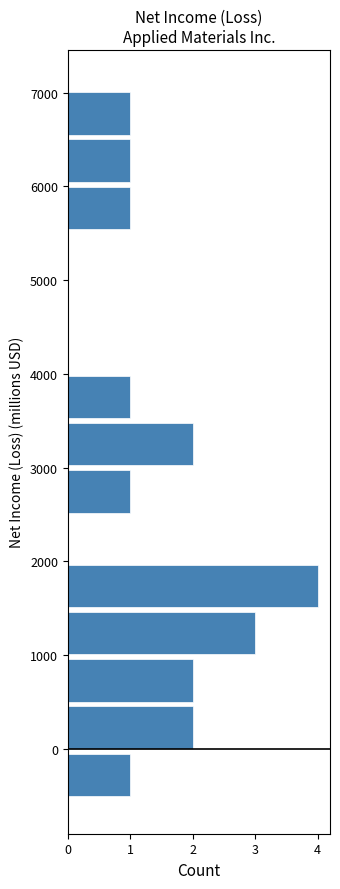

Reading bottom to top, list every bar in this chart as the range it spans on the y-axis followed by its length. Neither the bar edges nor the lengths are printed on the chart, so give them approximately, as read against the axes.

-500 to 0: 1
0 to 500: 2
500 to 1000: 2
1000 to 1500: 3
1500 to 2000: 4
2000 to 2500: 0
2500 to 3000: 1
3000 to 3500: 2
3500 to 4000: 1
4000 to 4500: 0
4500 to 5000: 0
5000 to 5500: 0
5500 to 6000: 1
6000 to 6600: 1
6600 to 7100: 1